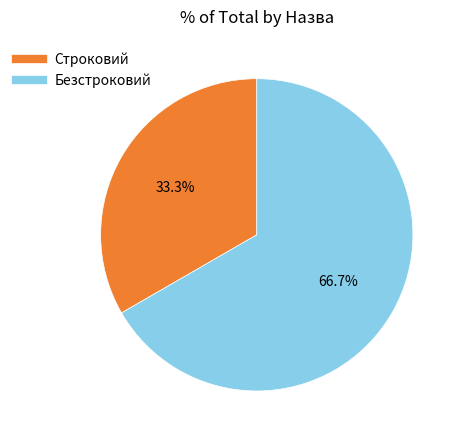

How many slices are in this pie chart?

2